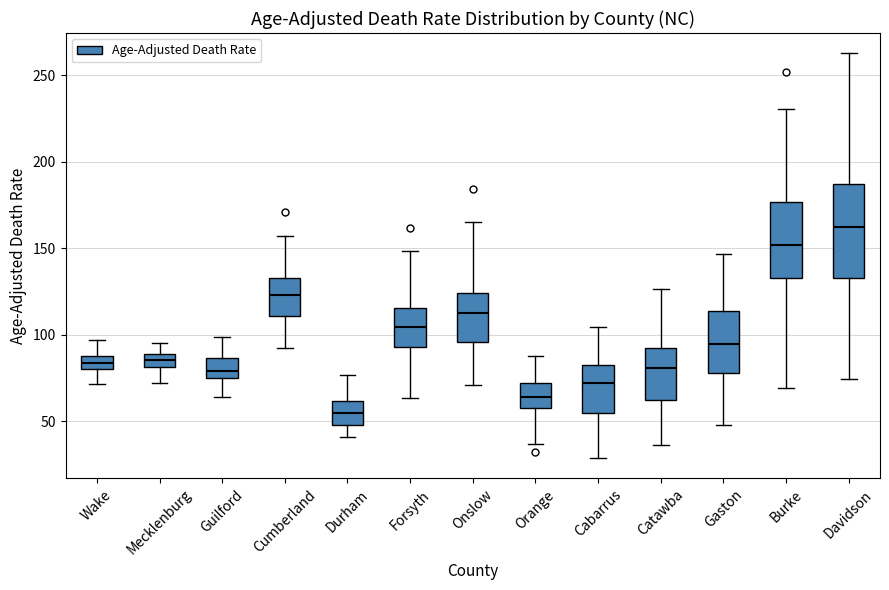

Which box's median line is the highest?

Davidson